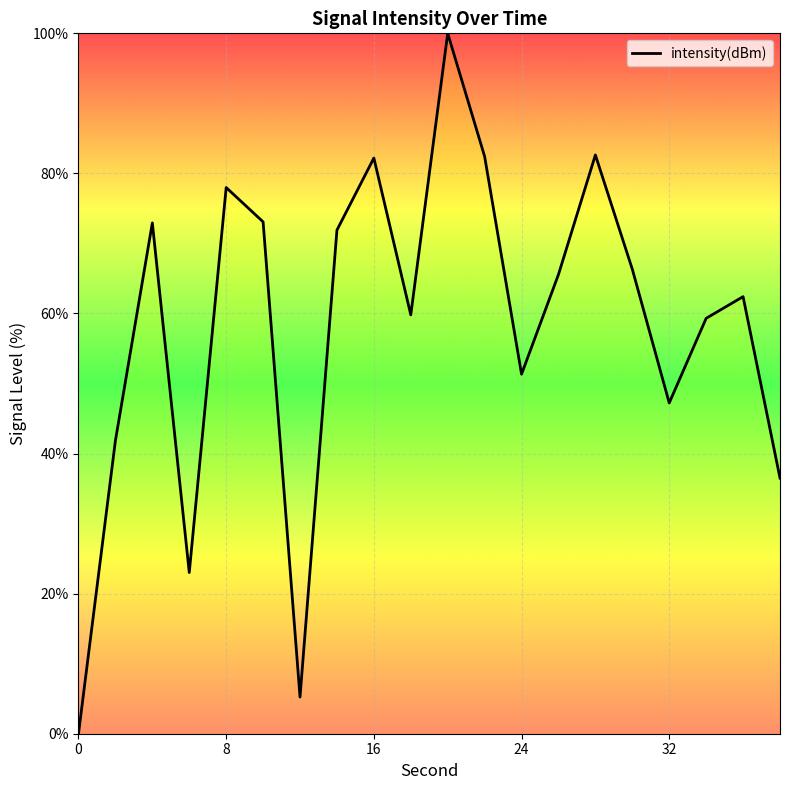

What is the greatest value displayed?

100.0